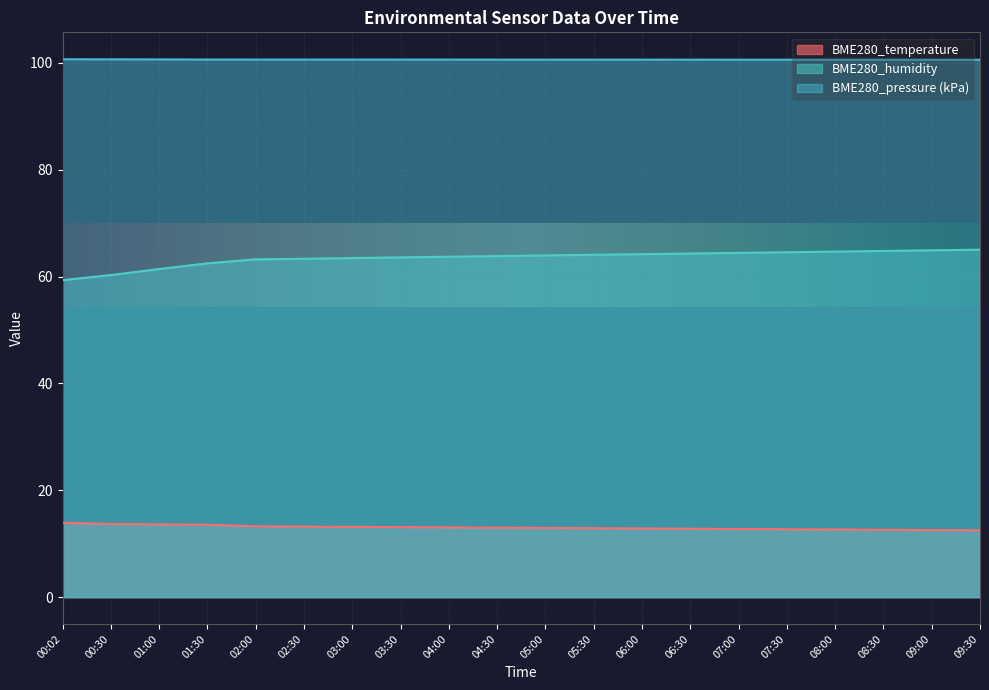

True or false: BME280_humidity and BME280_temperature intersect in this chart.

False